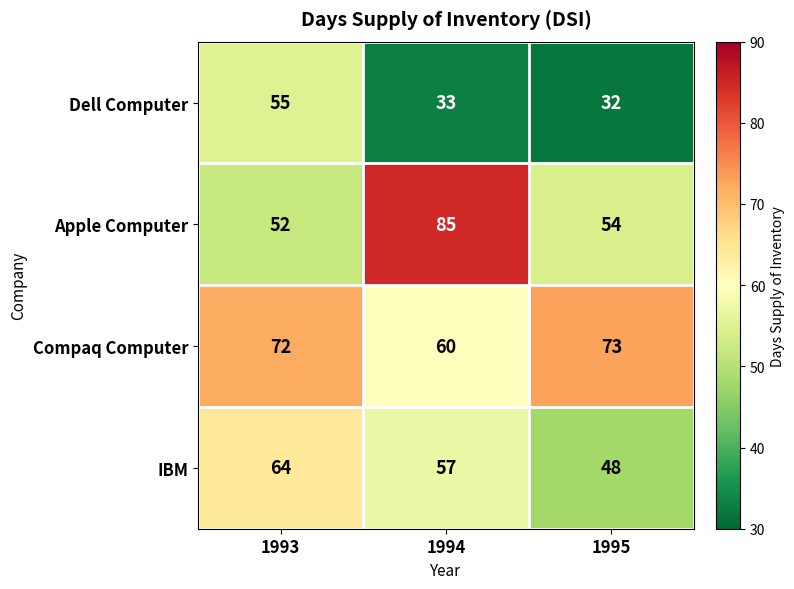

At which category is the sum across all series the highest?

1993